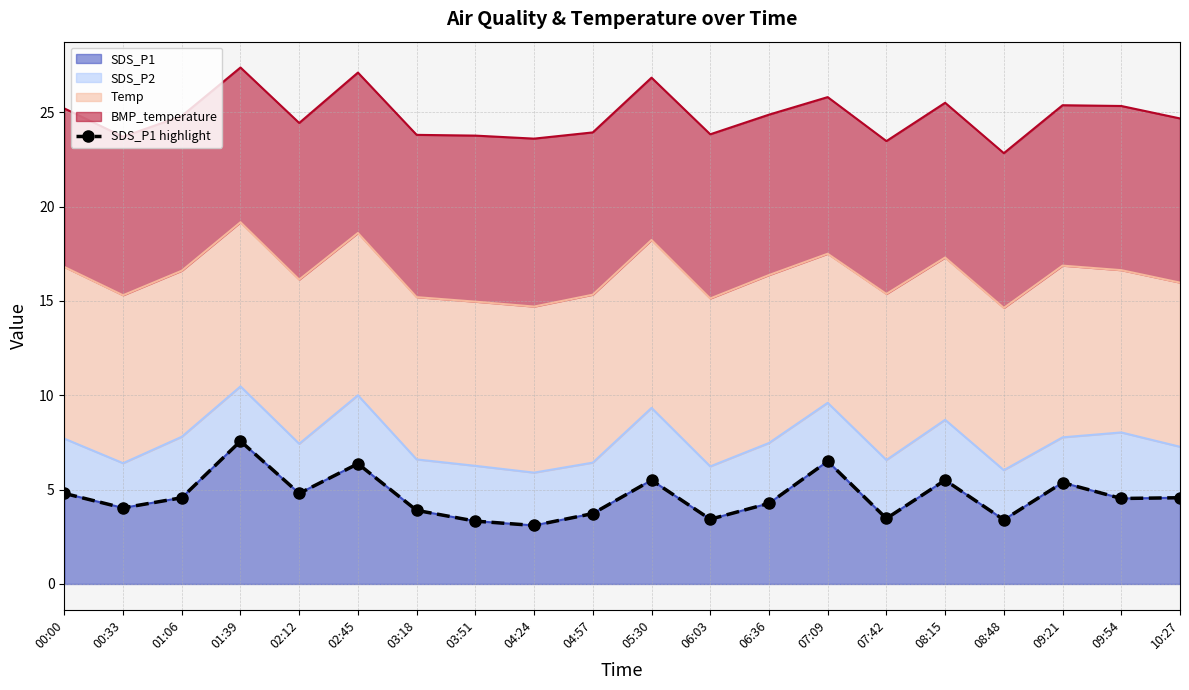

At which category does the data reach its first local peak?

01:39